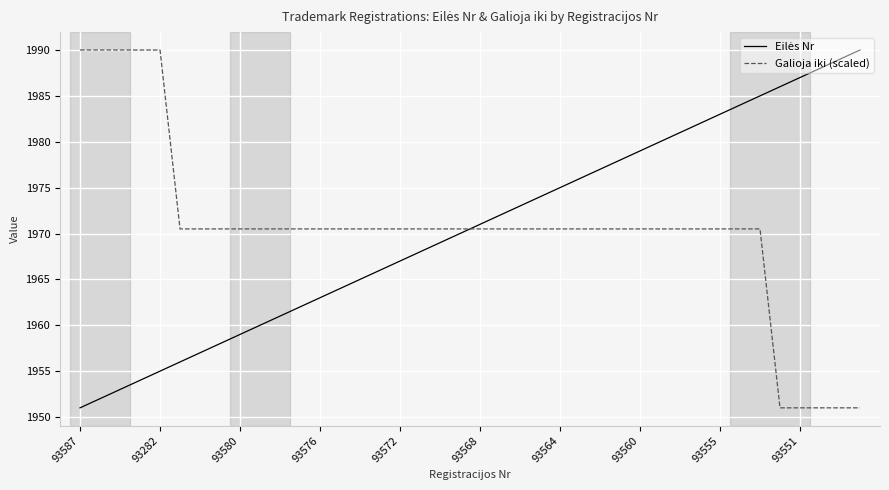

What is the maximum value for Galioja iki (scaled)?

1990.0